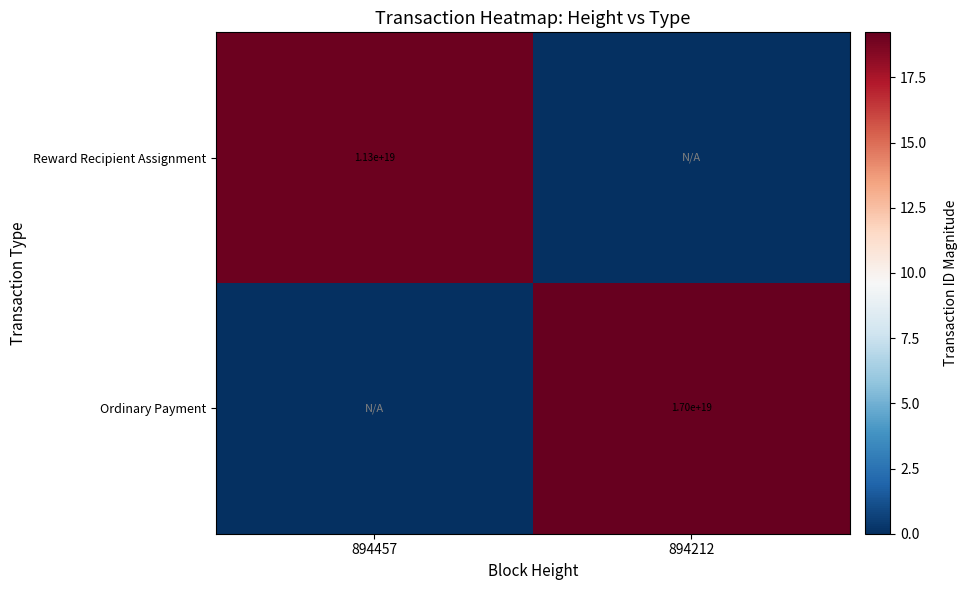

Is the value of Ordinary Payment at 894212 greater than the value of Reward Recipient Assignment at 894457?

Yes